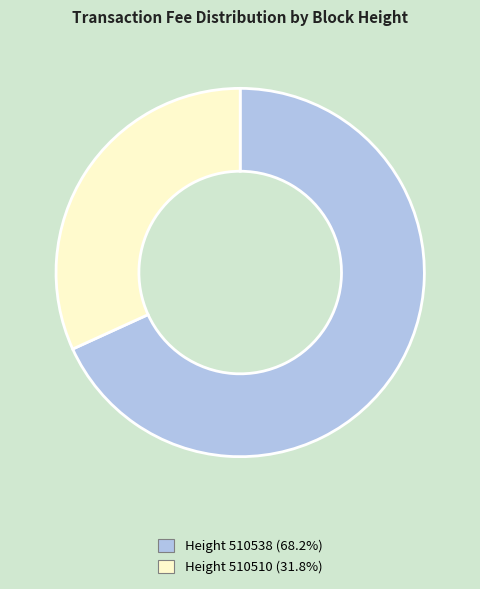

Is the sum of Height 510510 (31.8%) and Height 510538 (68.2%) greater than half?

Yes